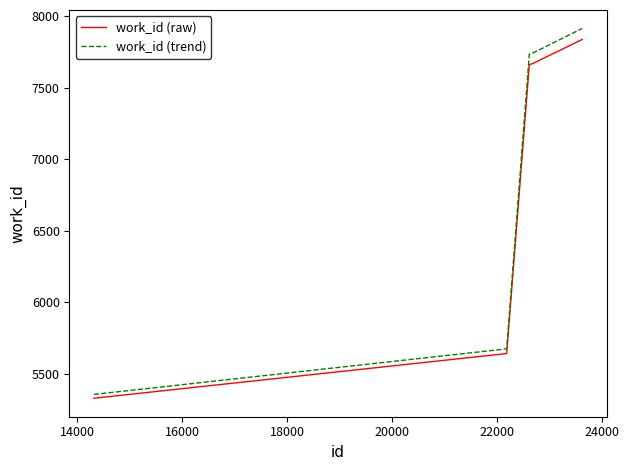

What is the lowest value of the work_id (raw) series?

5331.0